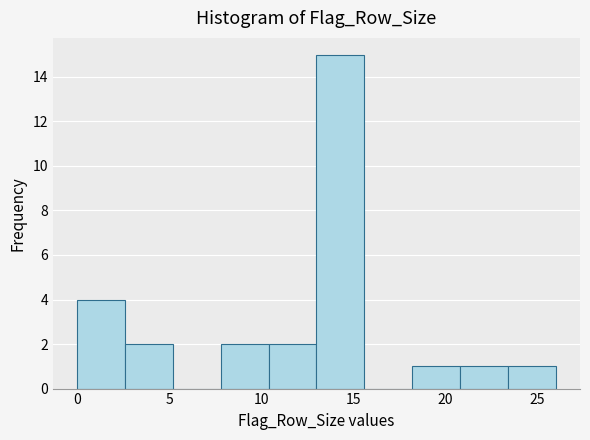

Over which range of the x-axis is the bar tallest?

13.0 to 15.6